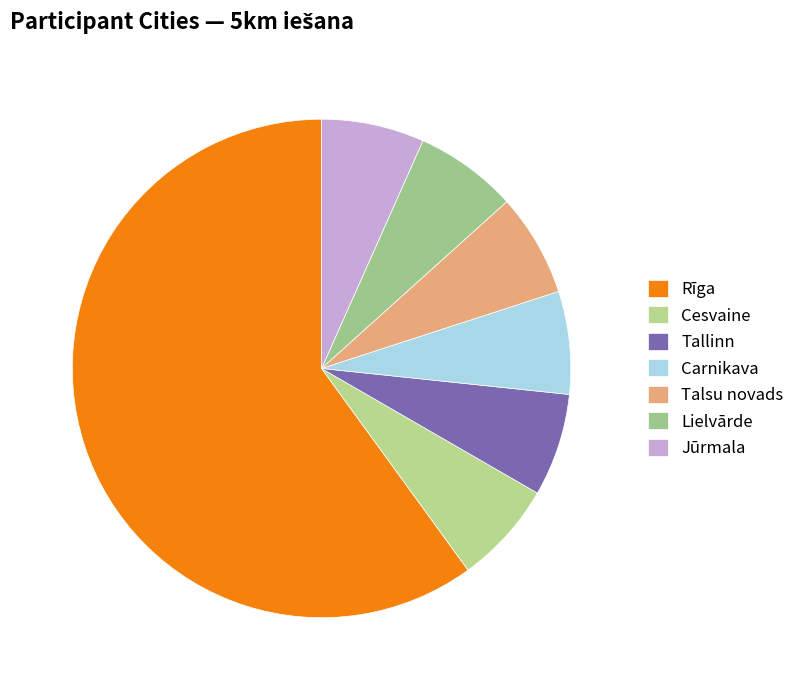

What percentage is the Tallinn slice, to the nearest percent?

7%